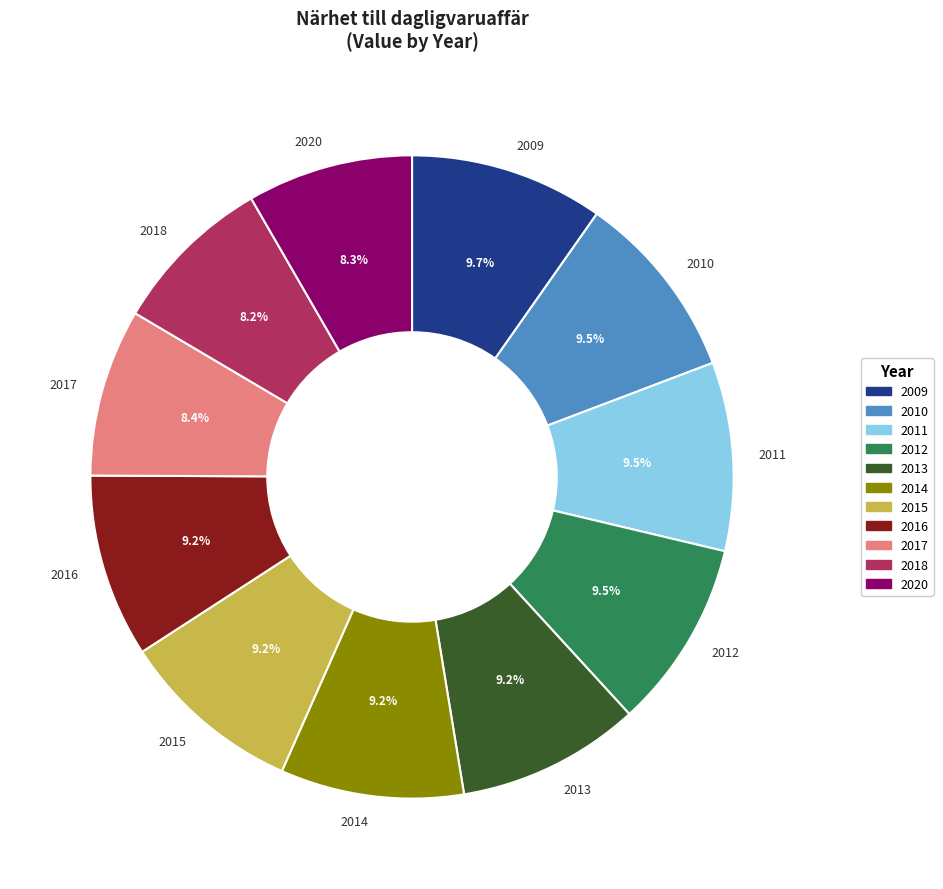

How many slices are in this pie chart?

11